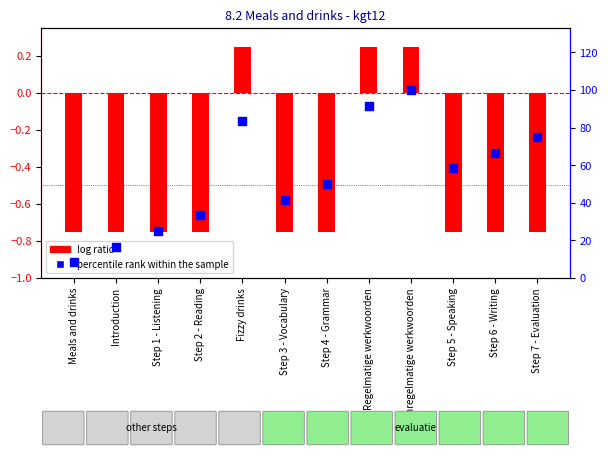

Is the value of percentile rank within the sample at Introduction greater than the value of log ratio at Step 5 - Speaking?

Yes